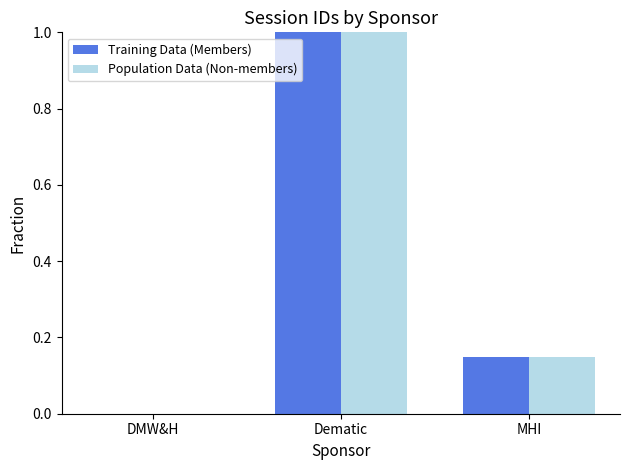

What are all the series names shown in the legend?

Training Data (Members), Population Data (Non-members)